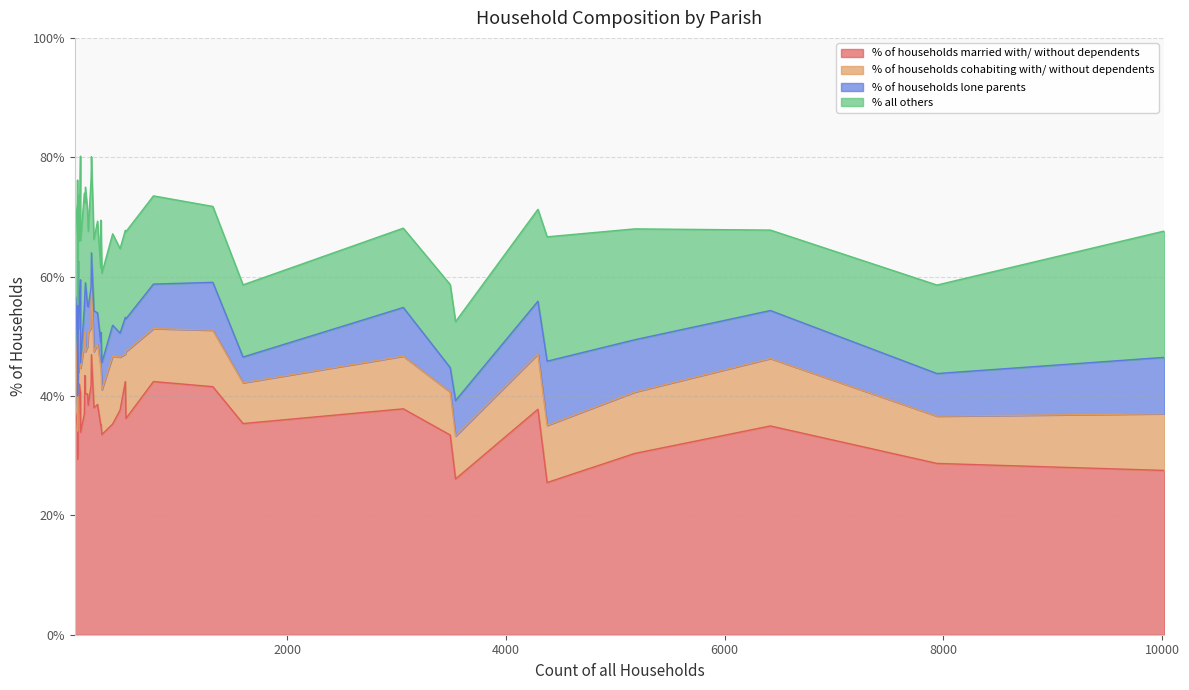

Is the value of % of households married with/ without dependents at Wimborne Minster greater than the value of % of households cohabiting with/ without dependents at Alderholt?

Yes